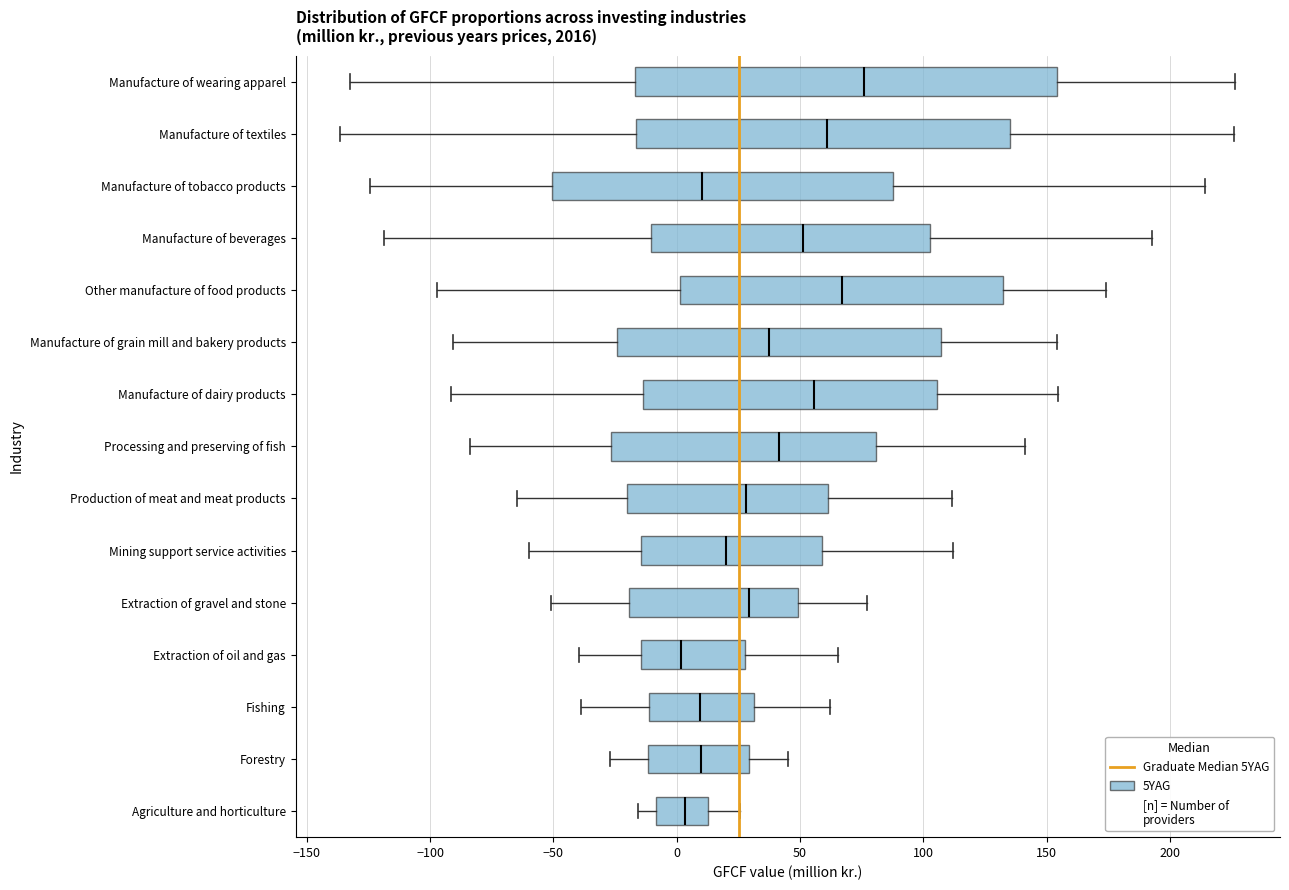

Which box is the widest, from its left edge to its right edge?

Manufacture of wearing apparel